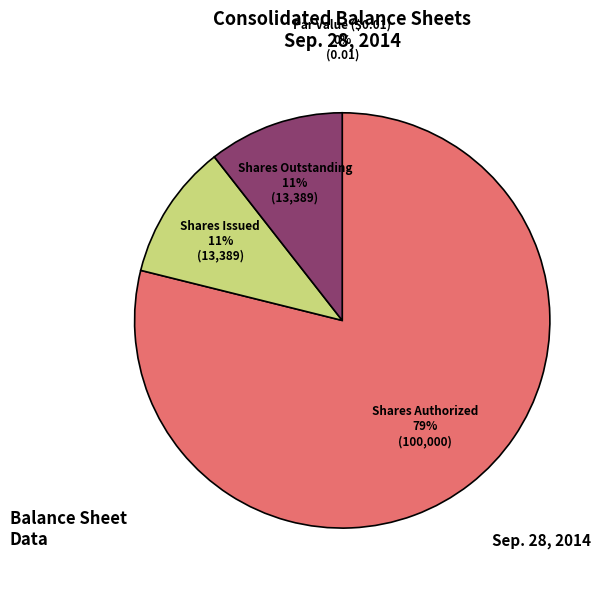

Is Shares Issued the majority of the pie?

No